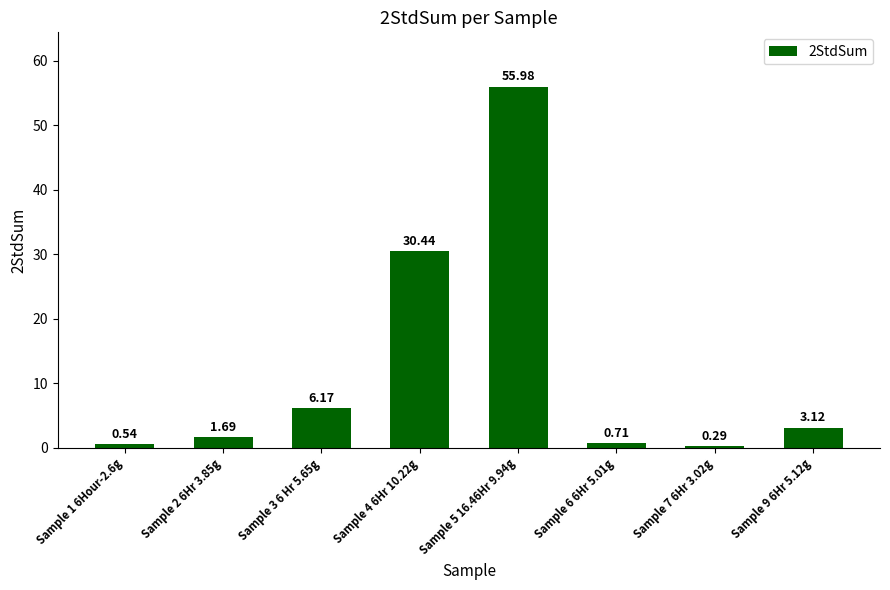

Count the number of categories in the chart.

8